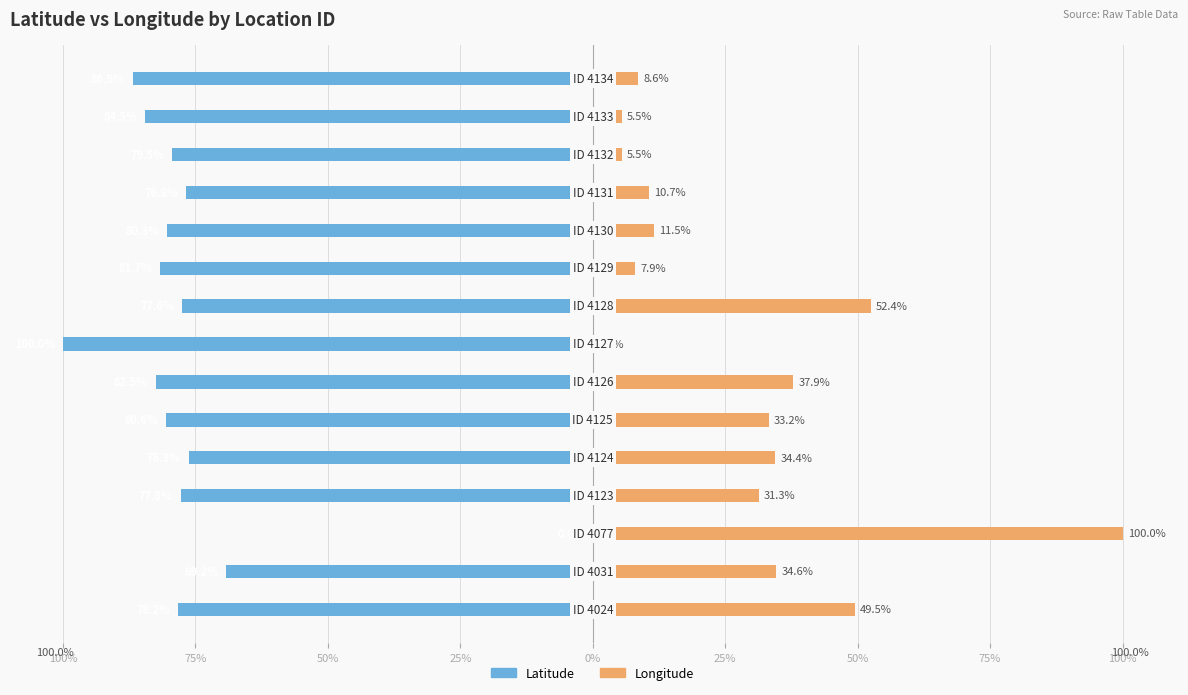

Read the Latitude value at 25%.

-76.3